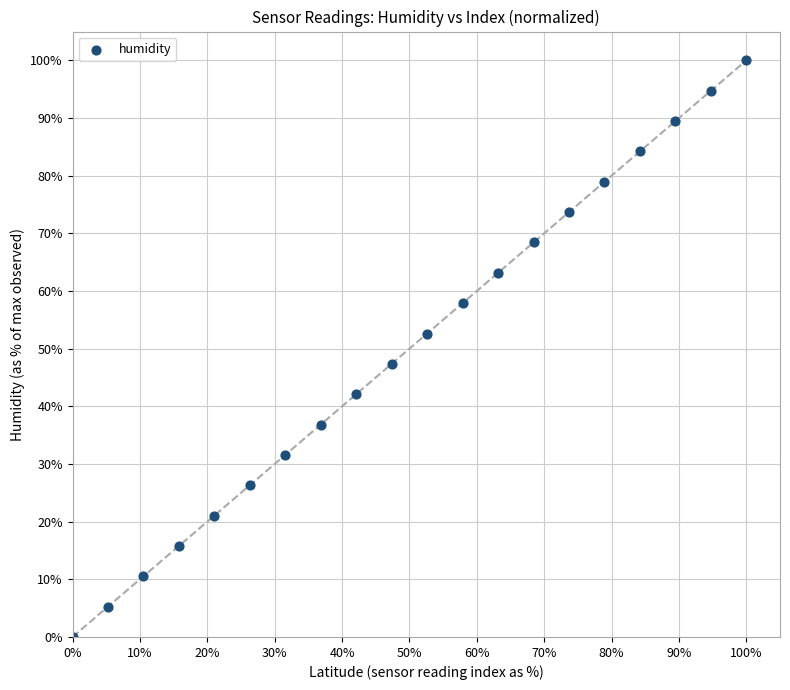

What is the range of Y values (max minus min)?

100.0